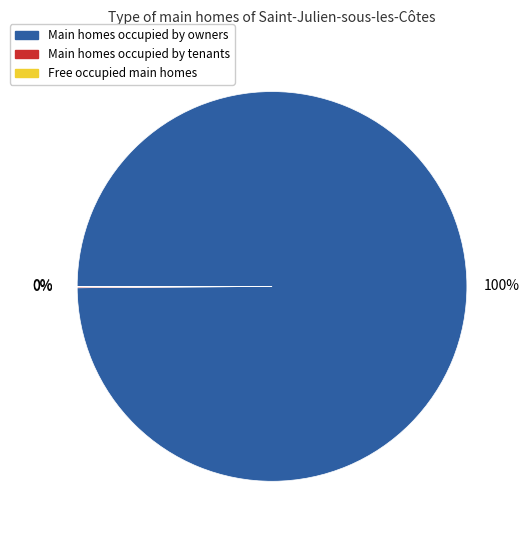

Is it true that Main homes occupied by owners is 93% of the pie?

False